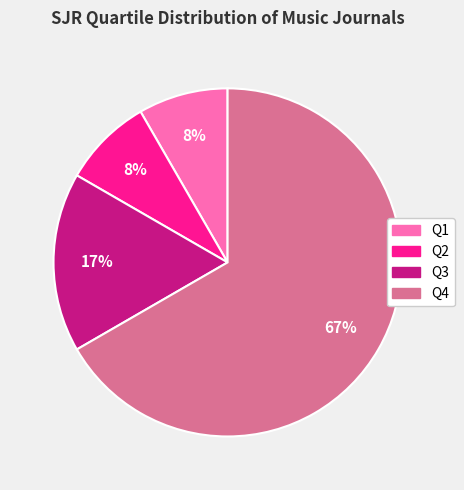

To the nearest percent, what portion does Q2 represent?

8%